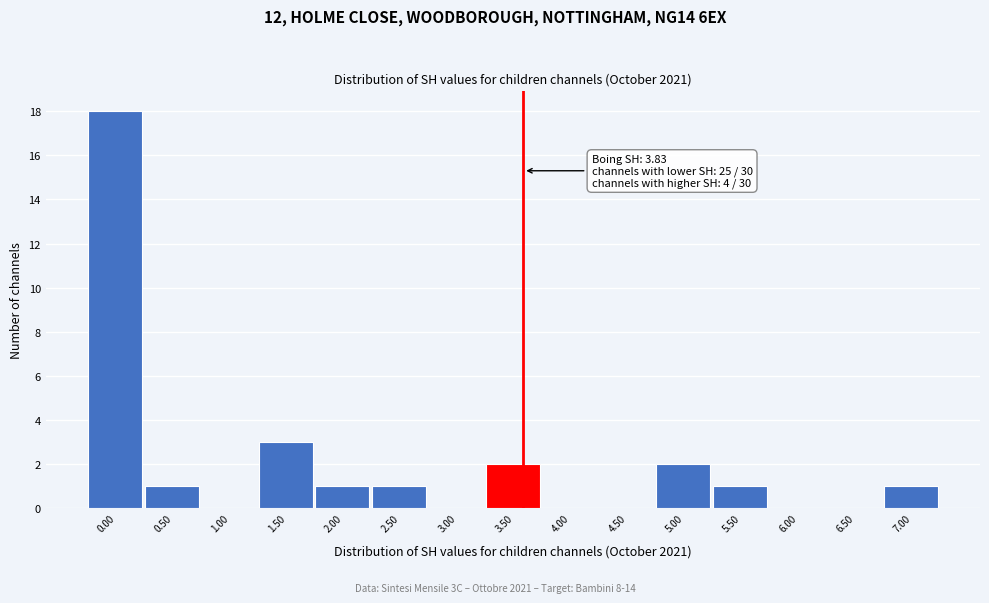

Reading left to right, what are all the values shown in this chart?

0.00=18	0.50=1	1.00=0	1.50=3	2.00=1	2.50=1	3.00=0	3.50=2	4.00=0	4.50=0	5.00=2	5.50=1	6.00=0	6.50=0	7.00=1